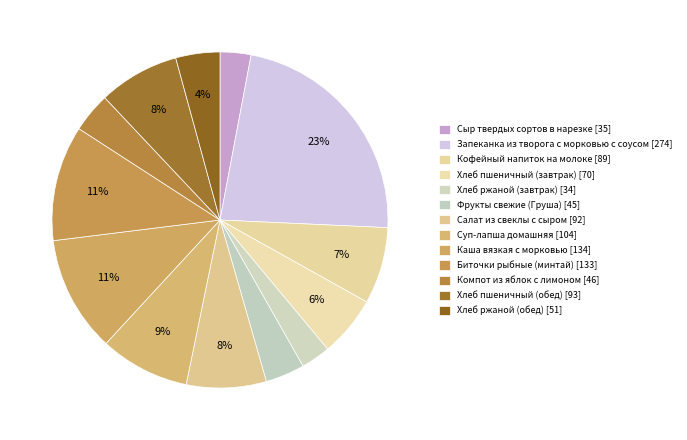

The Компот из яблок с лимоном slice represents 4% of the pie. True or false?

True